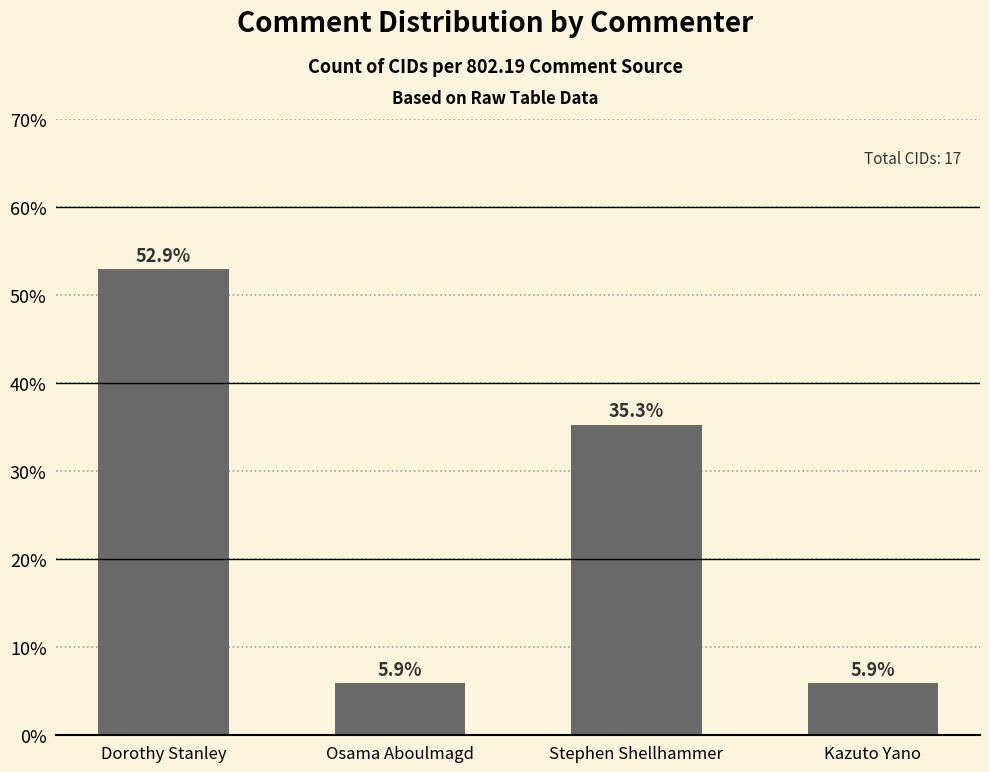

Reading left to right, extract all data points from this chart.

52.9	5.9	35.3	5.9